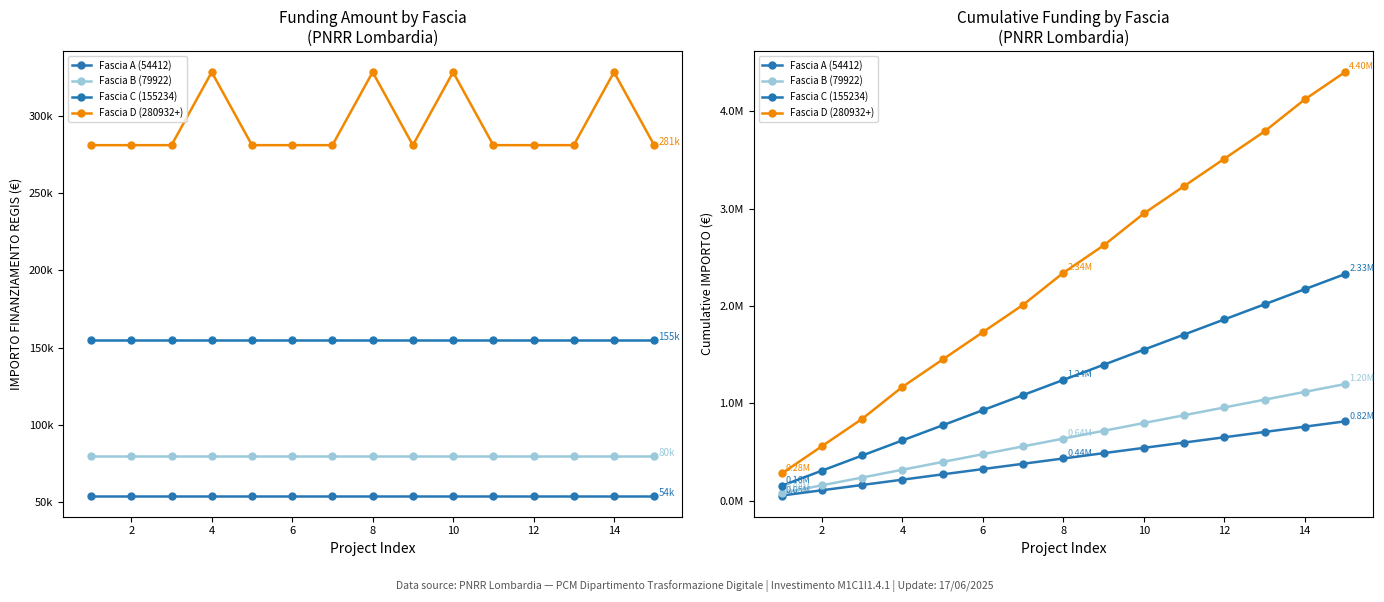

Where is Fascia A (54412) nearest to the value 435296?

14